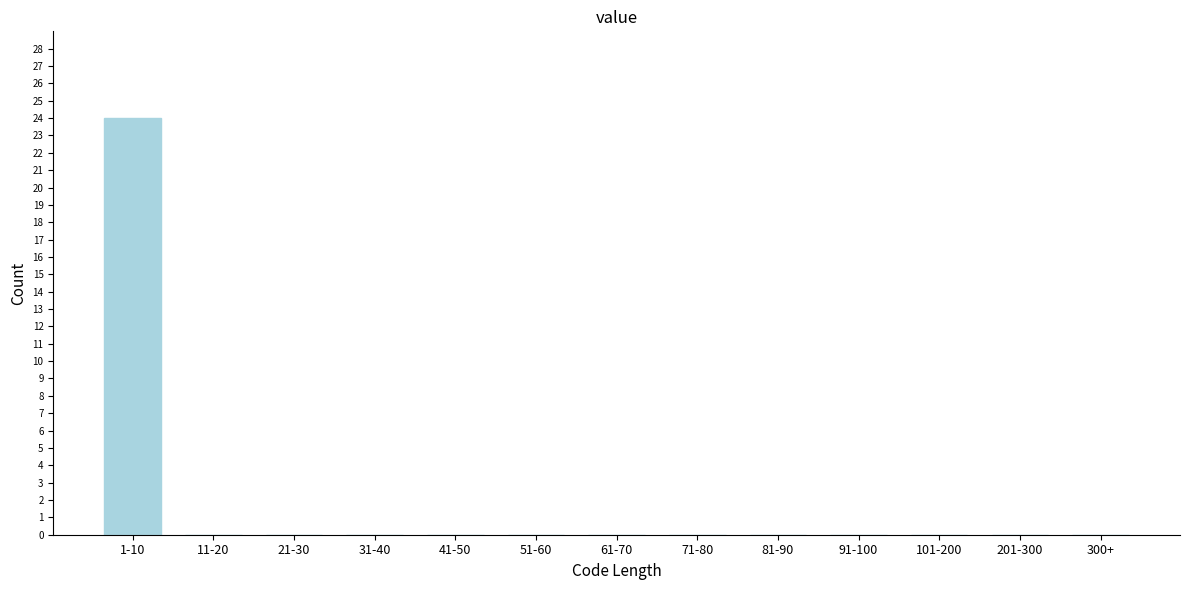

Reading left to right, what are all the values shown in this chart?

1-10=24	11-20=0	21-30=0	31-40=0	41-50=0	51-60=0	61-70=0	71-80=0	81-90=0	91-100=0	101-200=0	201-300=0	300+=0